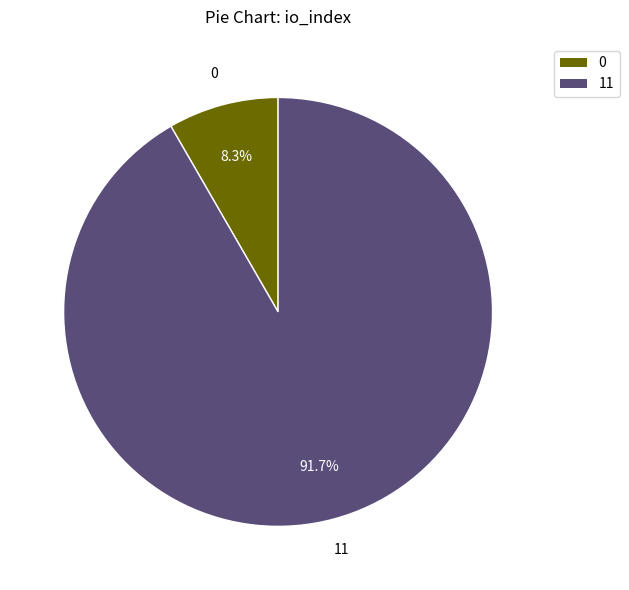

Does any single category account for the majority?

Yes